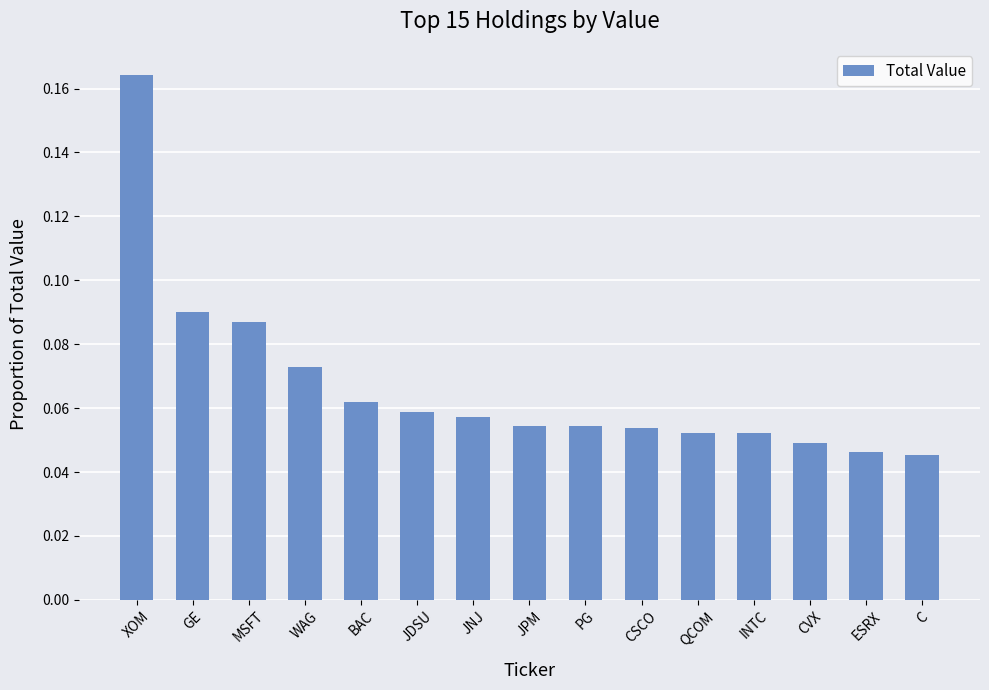

What position from the right is CVX?

3